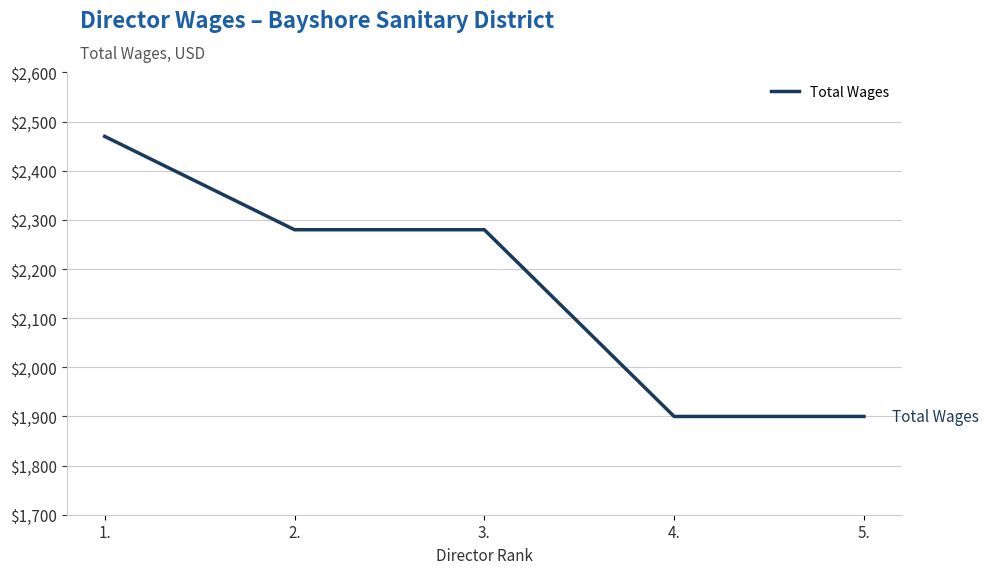

The value at 5. is 2882. True or false?

False